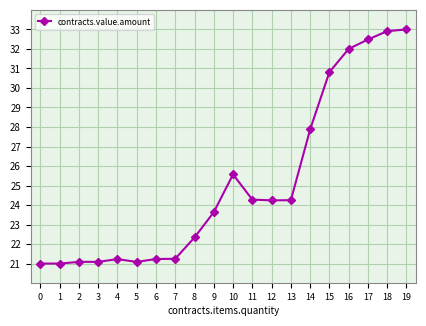

What is the value of the 3rd point from the left?

21.1